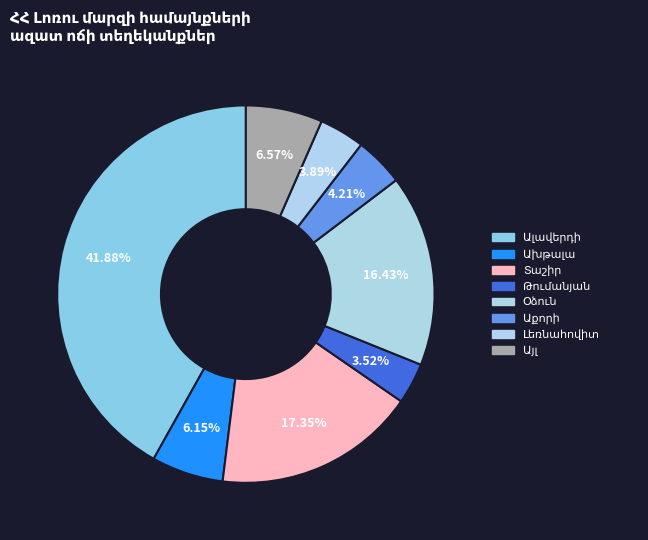

To the nearest percent, what portion does Ալավերդի represent?

42%